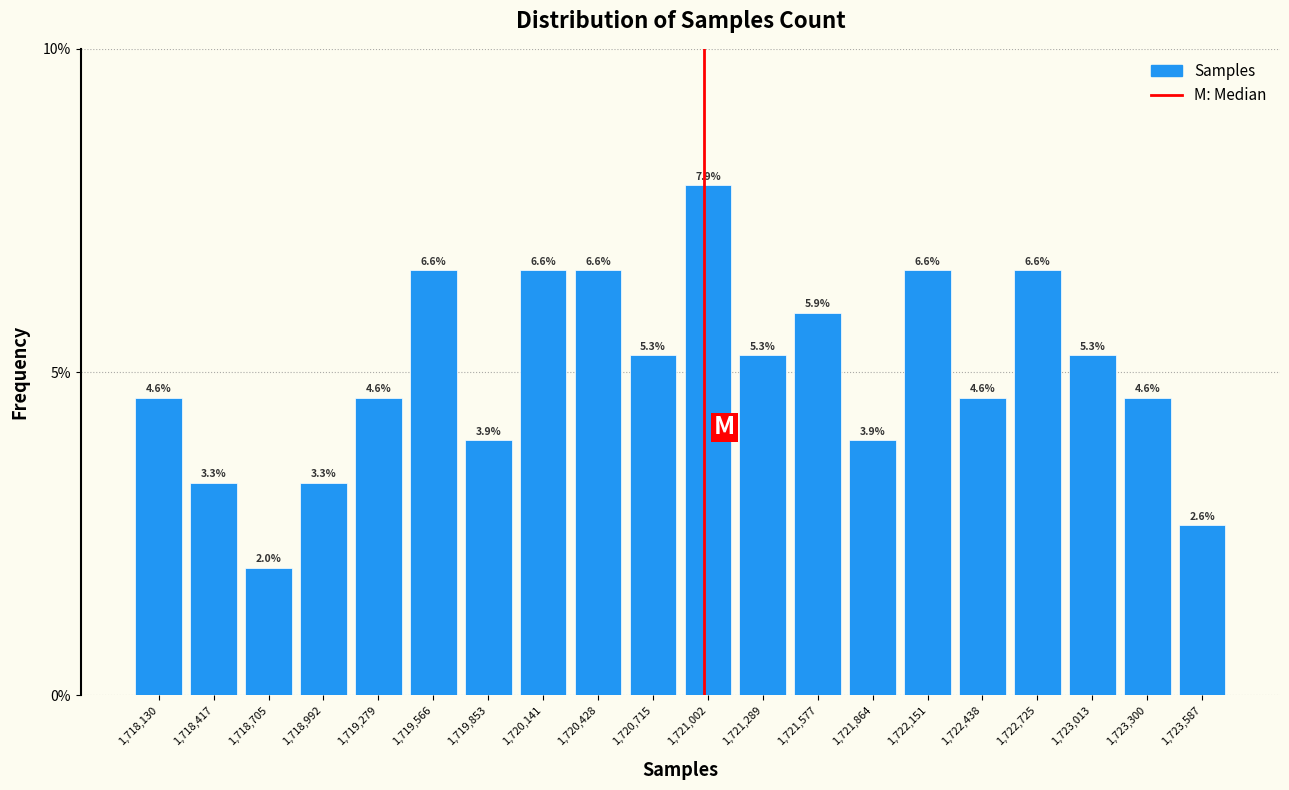

How tall is the bar that spans 1722000 to 1722300 on the x-axis? The bar edges are not printed on the chart, so give them approximately, as read against the axis.

6.6